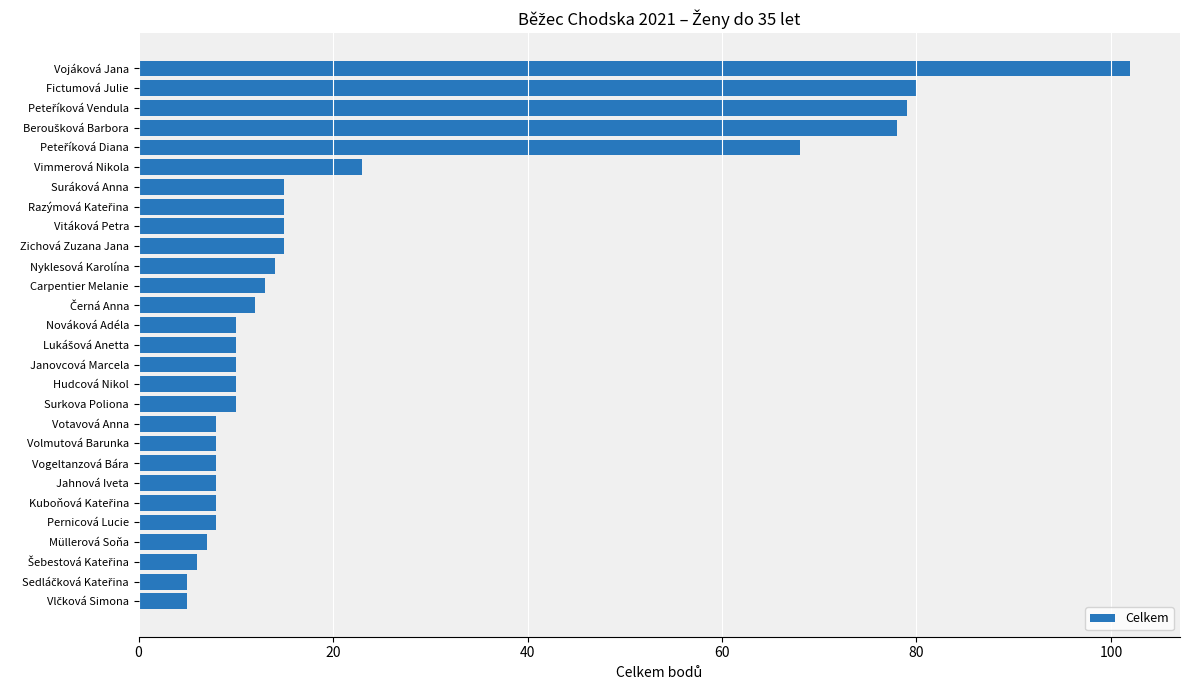

The chart shows a value of 10 at Janovcová Marcela. True or false?

True